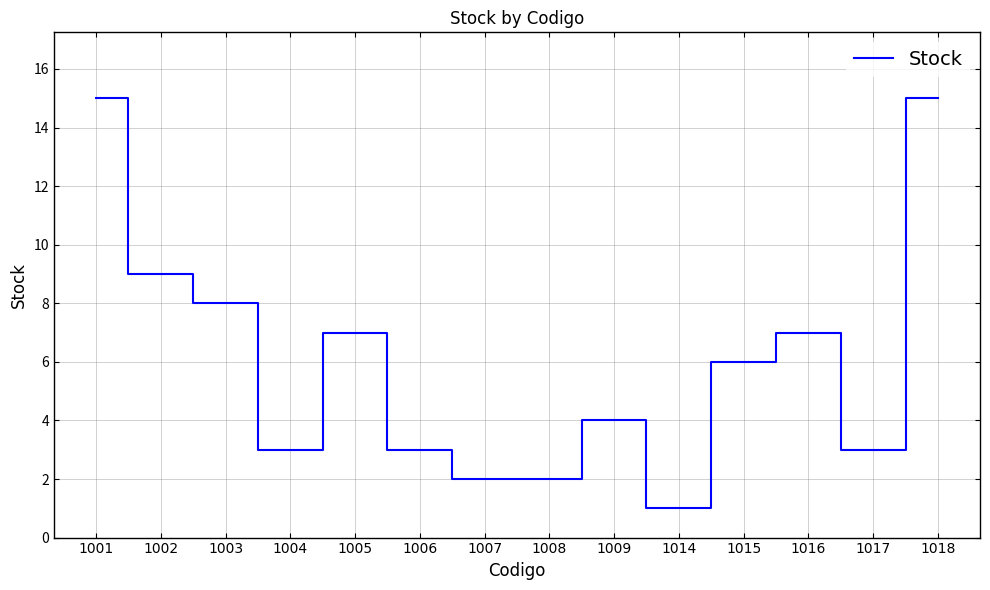

At which category does the data reach its first local peak?

1005